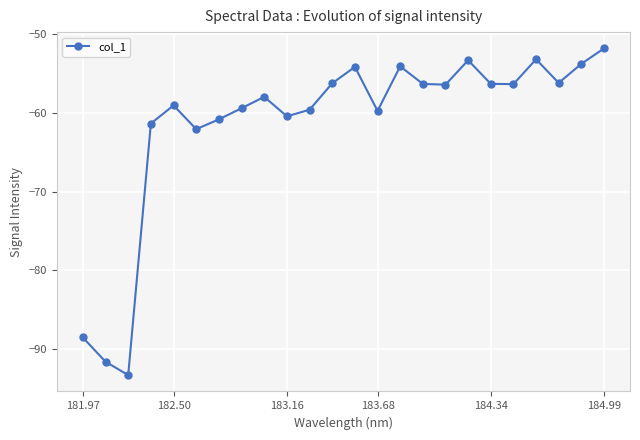

What is the value of the 14th point from the left?

-59.8